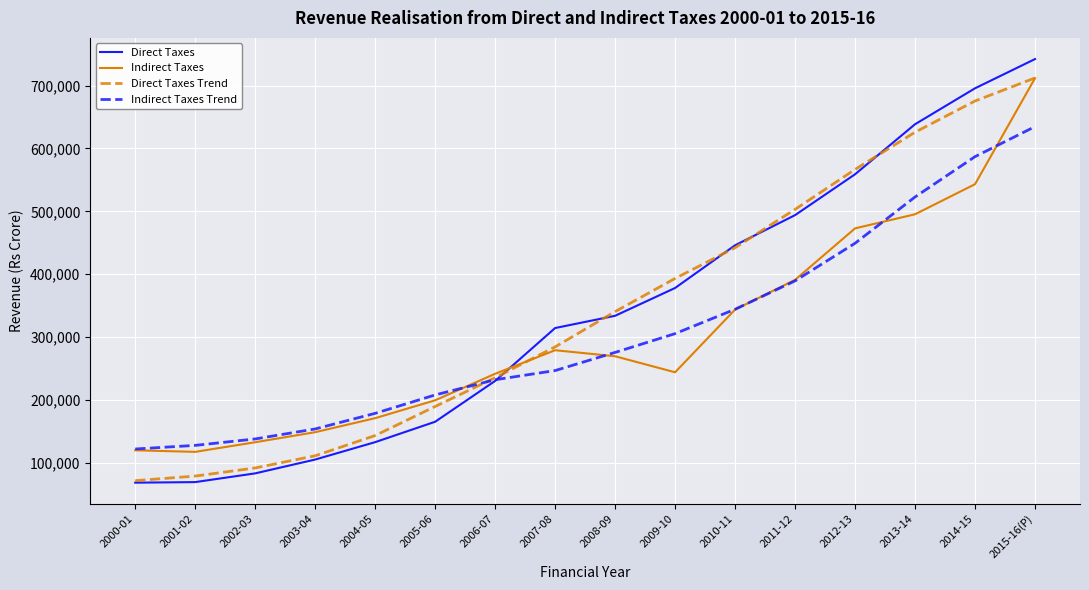

How many lines are shown in the chart?

4